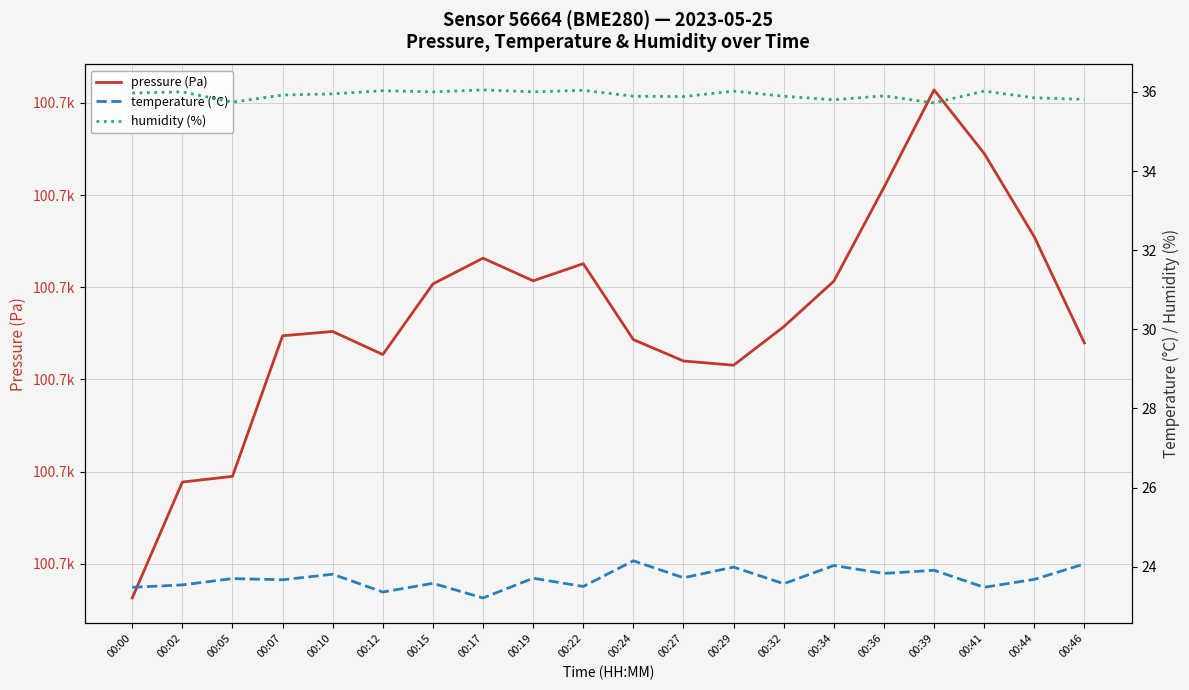

What value does the humidity (%) series have at 00:10?

36.0